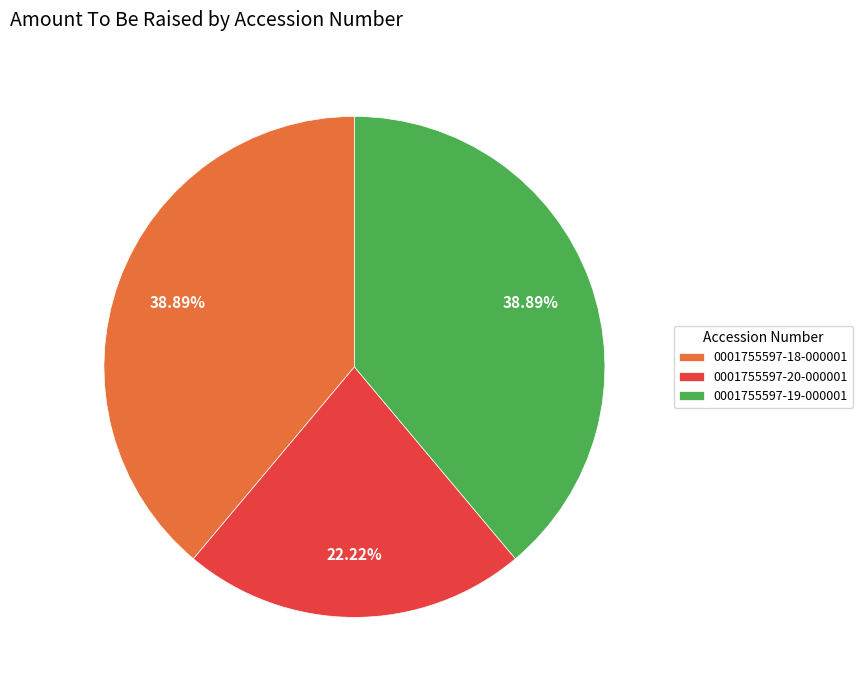

Is there any slice that represents more than half of the pie?

No